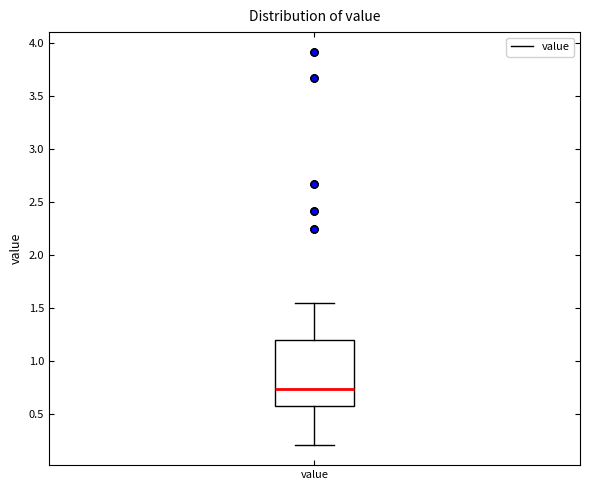

Where is the upper edge of the box for value on the y-axis? The values are not printed on the chart, so give them approximately, as read against the axis.

1.20